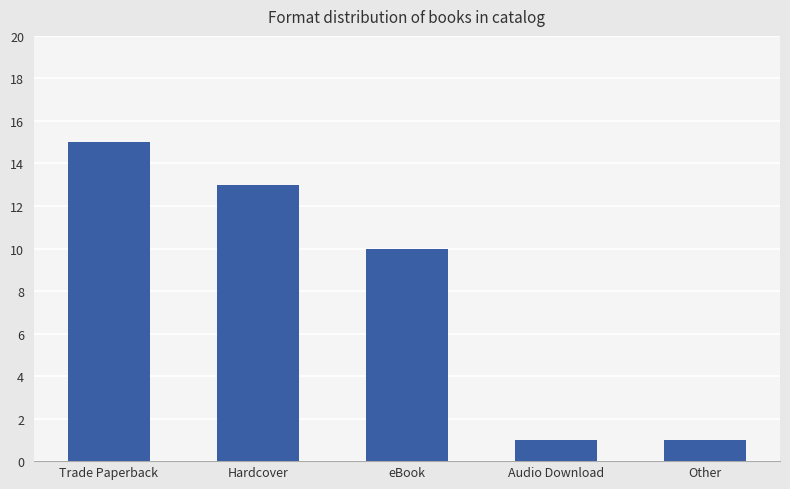

Which label corresponds to the largest value in the chart?

Trade Paperback